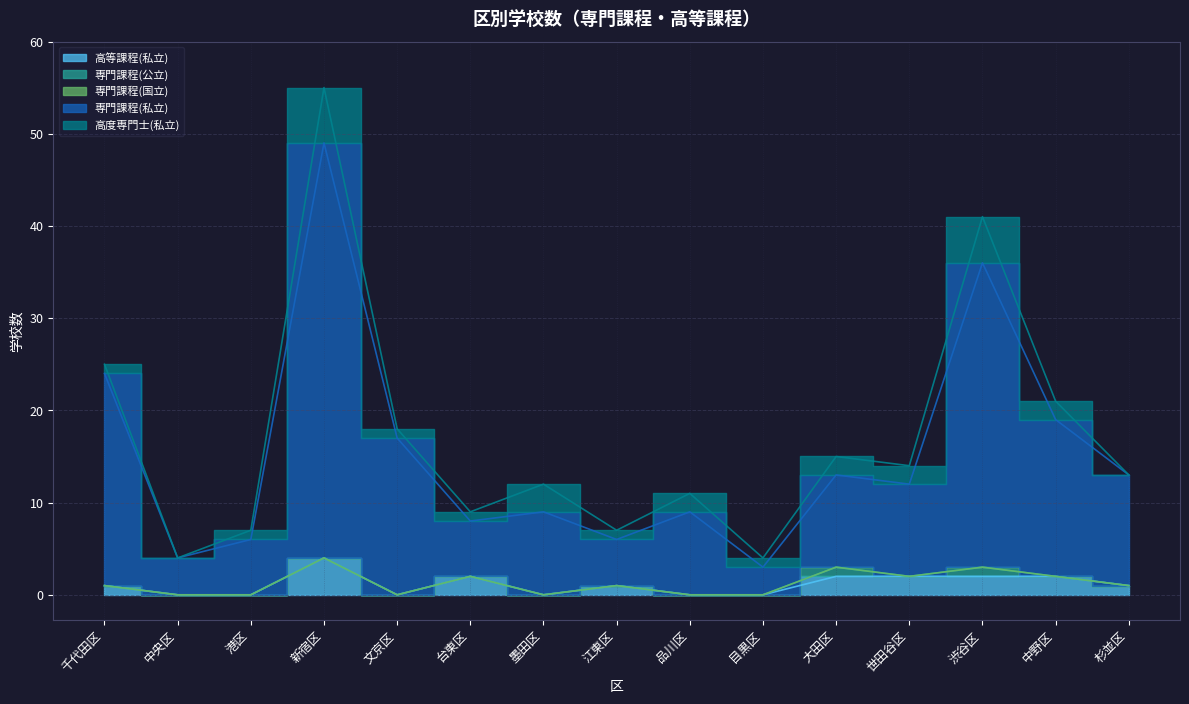

Rank the series by their maximum value, from lowest to highest.

専門課程(国立), 専門課程(公立), 高等課程(私立), 高度専門士(私立), 専門課程(私立)